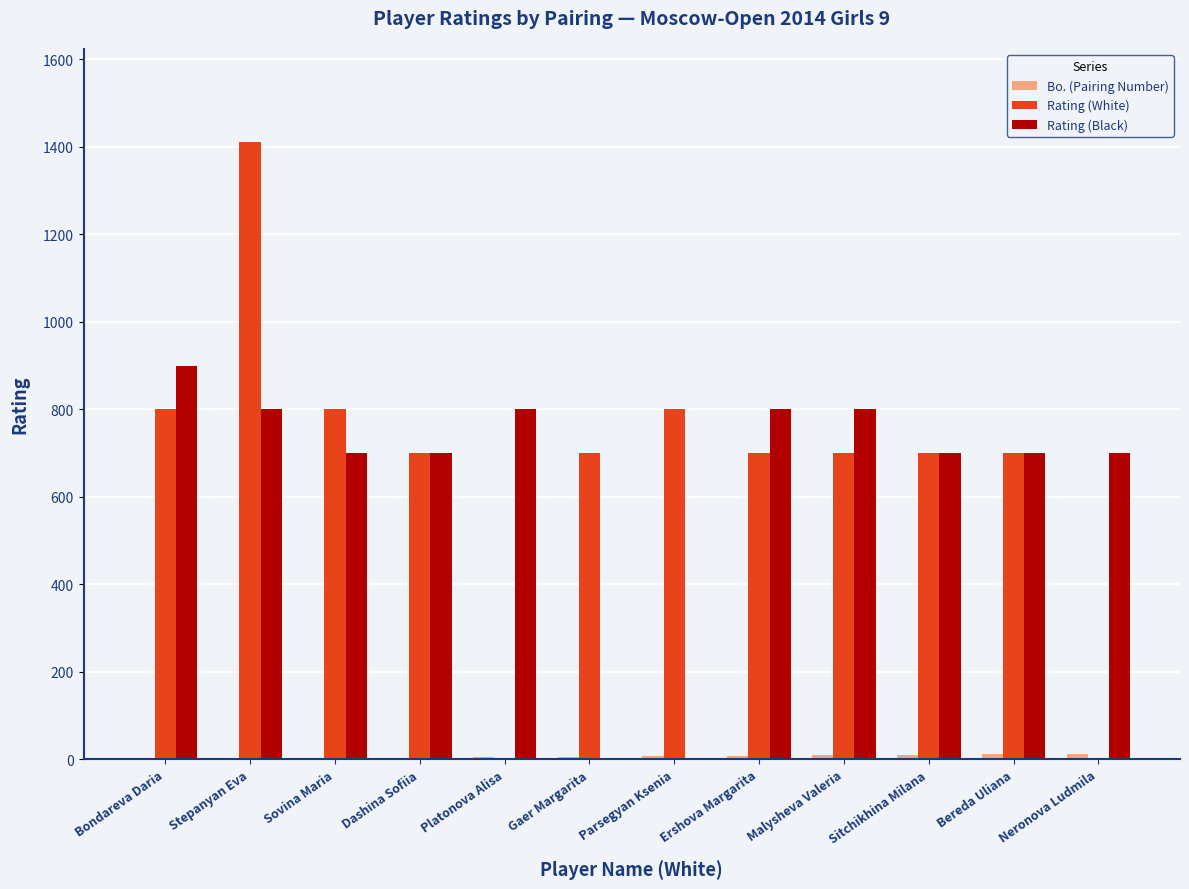

The value of Rating (White) at Bereda Uliana is 303. True or false?

False